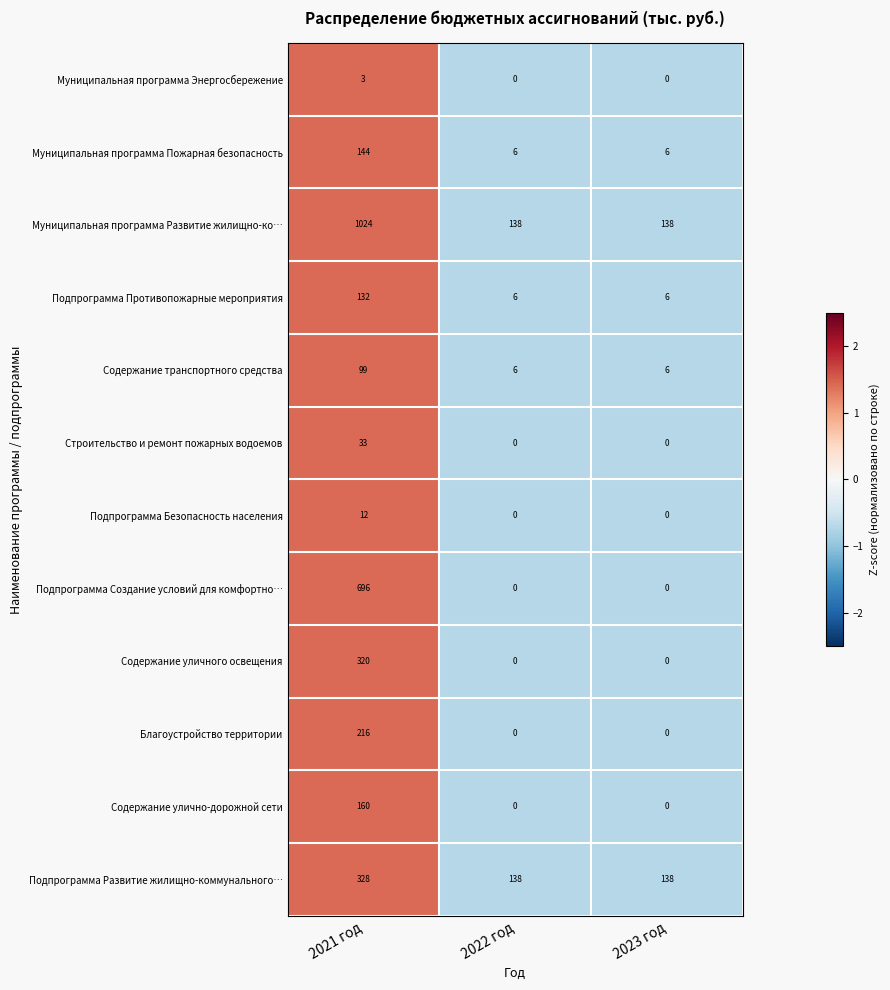

How many data points does each series have?

3